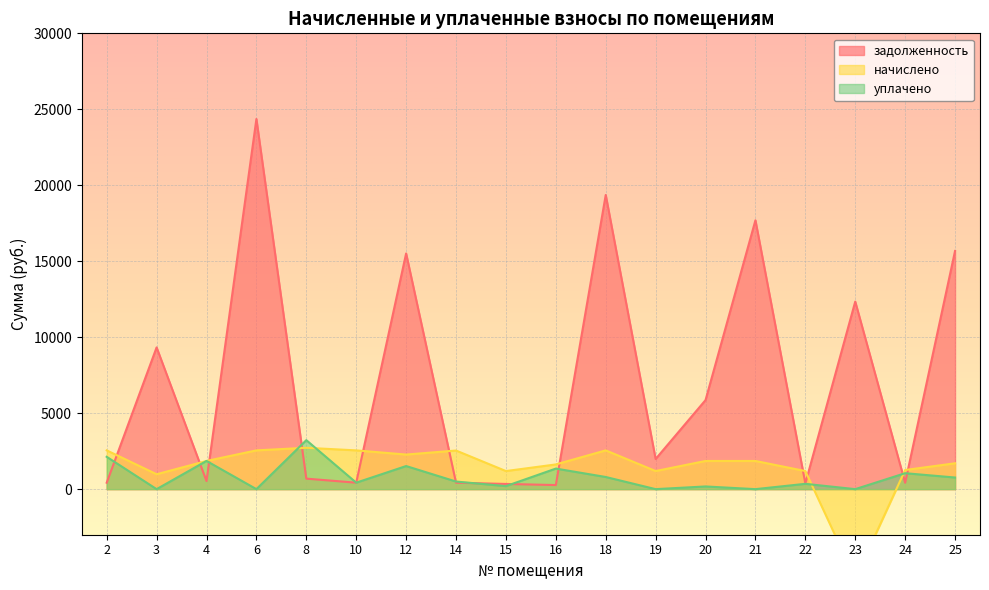

What is the highest value of the начислено series?

2721.6